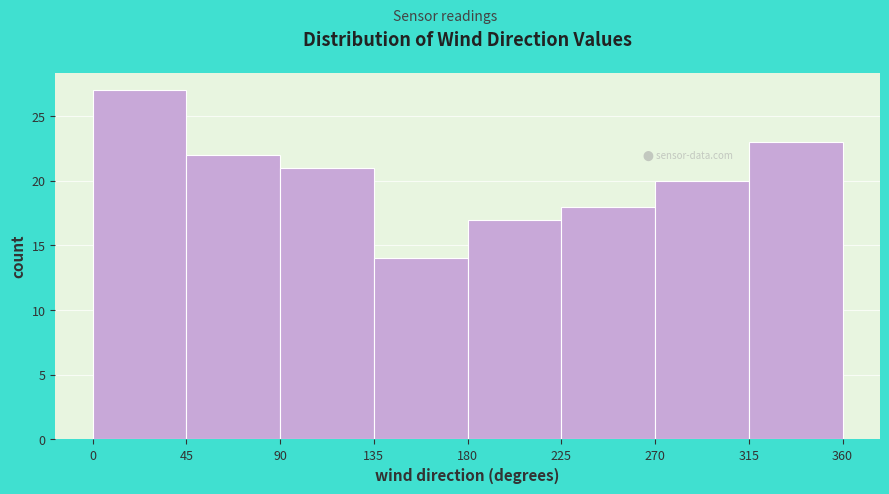

Reading left to right, list every bar in this chart as the range it spans on the x-axis followed by its height. The values are not printed on the chart, so give them approximately, as read against the axis.

0 to 45: 27
45 to 90: 22
90 to 135: 21
135 to 180: 14
180 to 225: 17
225 to 270: 18
270 to 315: 20
315 to 360: 23